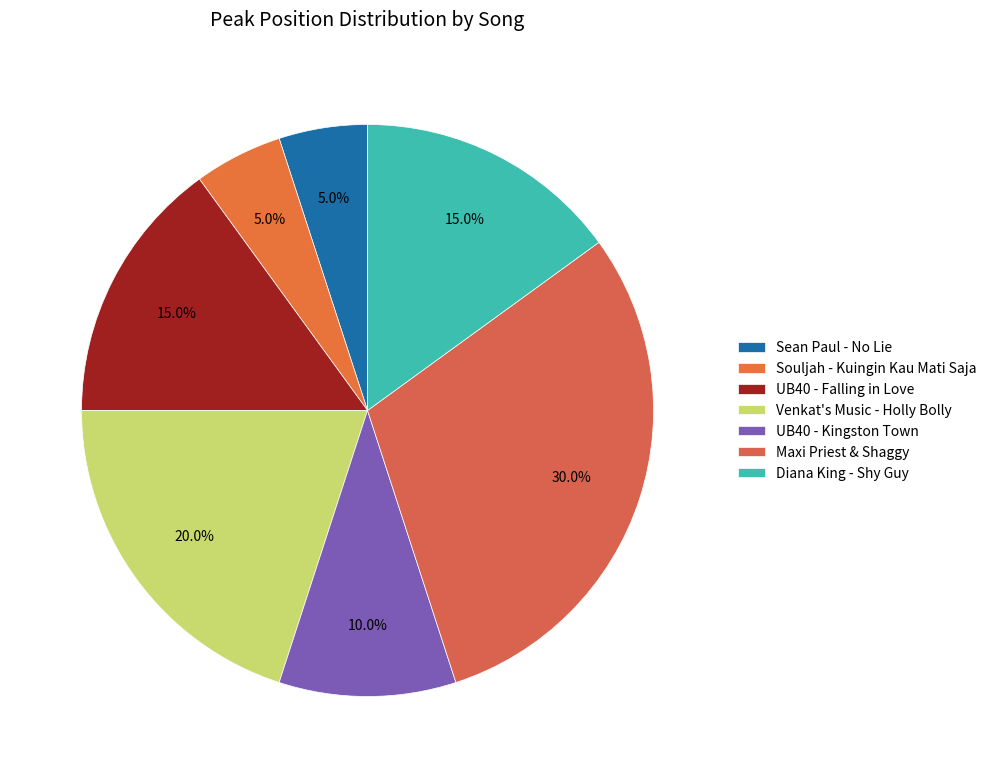

Count the number of slices in the pie.

7